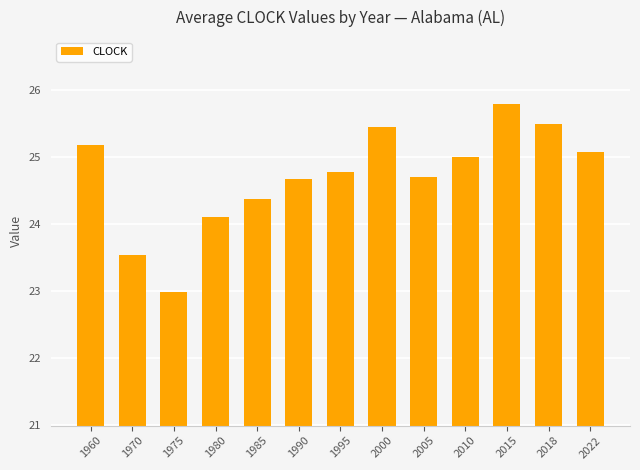

What is the sum of all values?

321.2